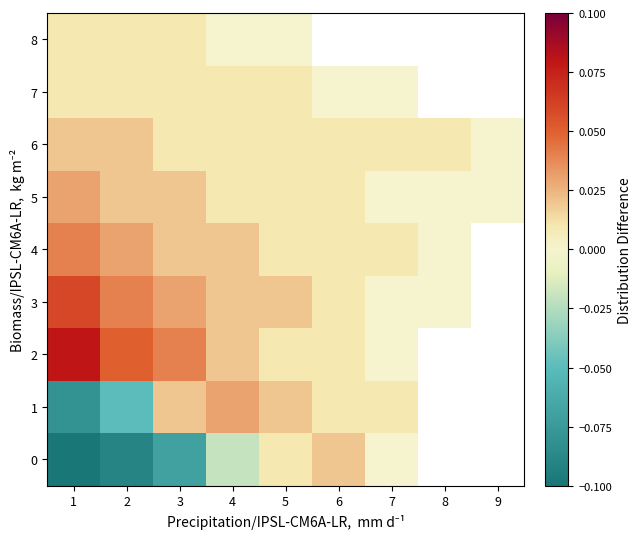

Rank the categories by 1 value from lowest to highest.

1, 2, 6, 7, 3, 5, 4, 8, 9